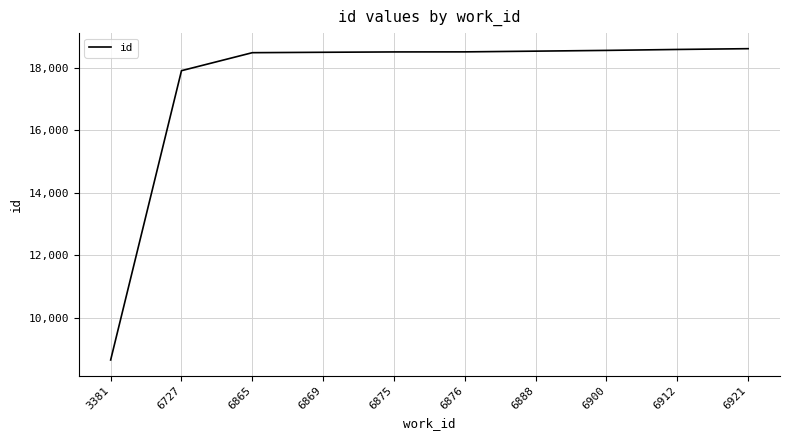

Is it true that the value at 6869 is 25445?

False